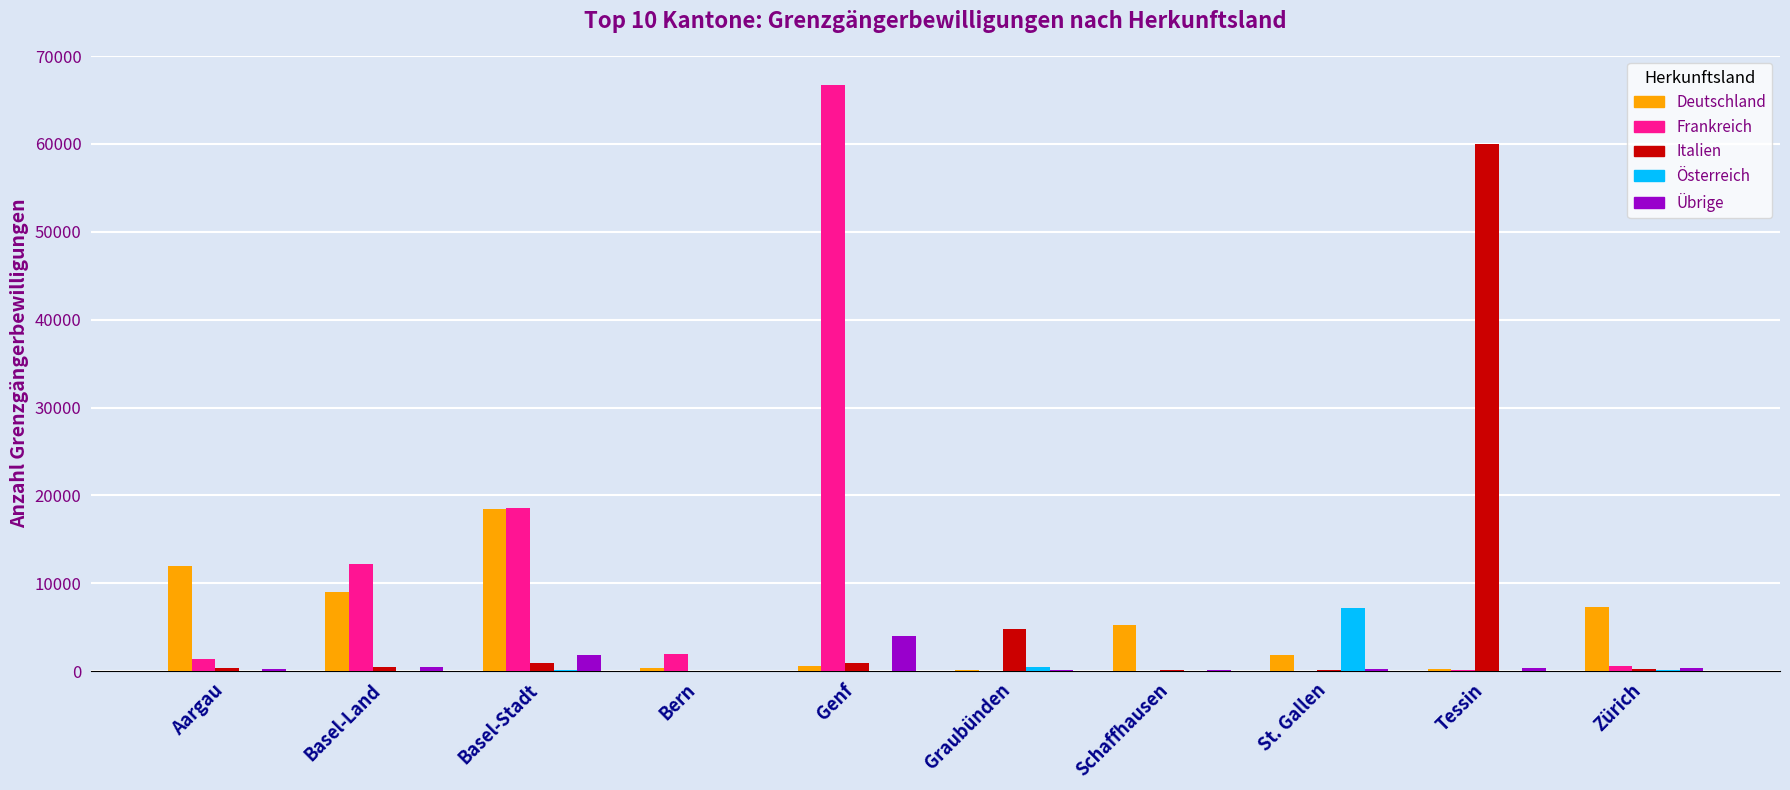

Is the value of Frankreich at Basel-Stadt greater than the value of Österreich at Genf?

Yes